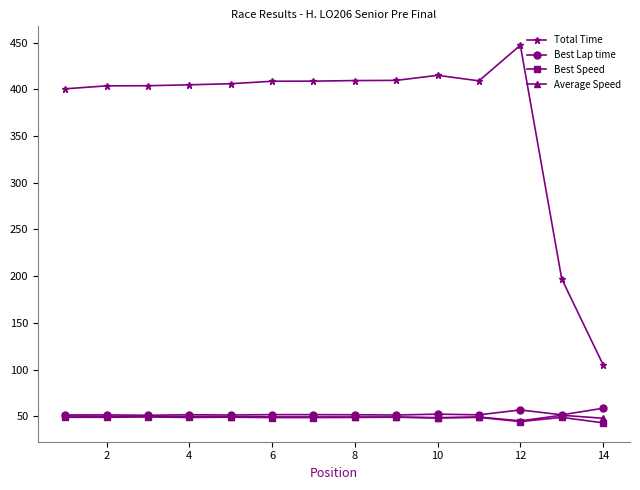

At how many categories does at least one series exceed 118?

13